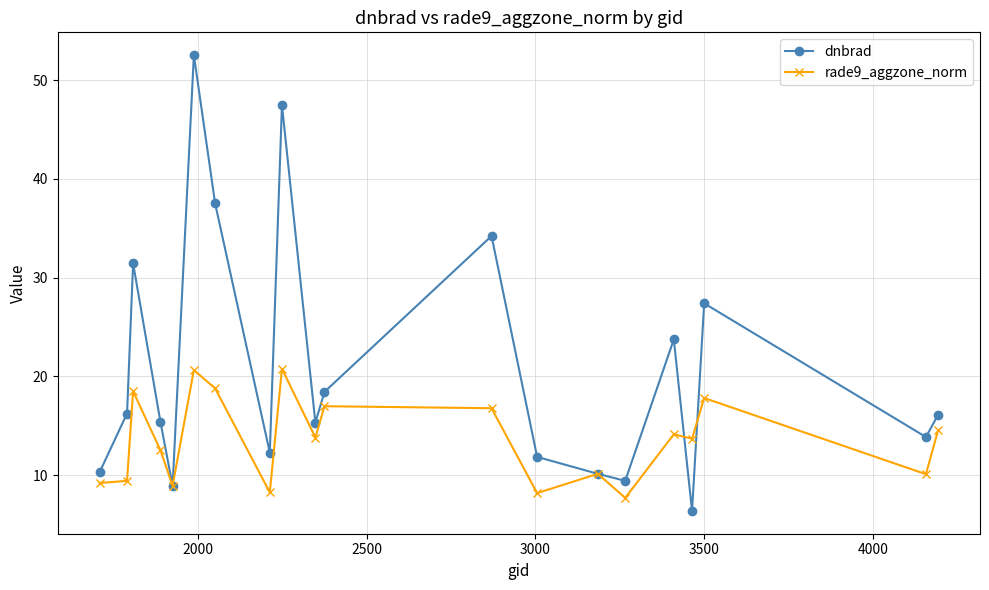

What is the value of the rade9_aggzone_norm point at the 11th from the left?

17.0